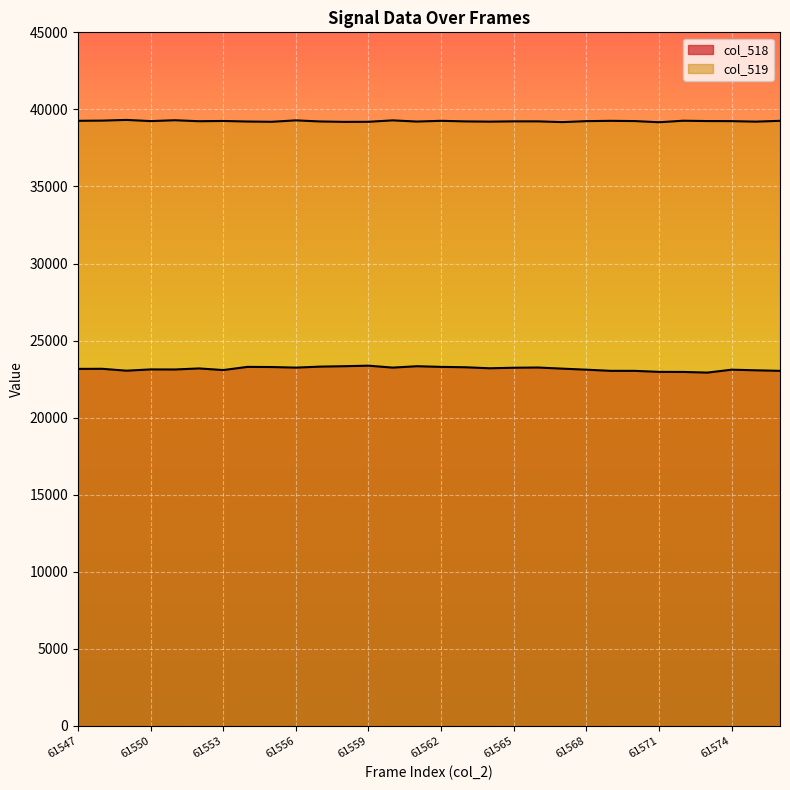

Which series has the widest spread of values?

col_518